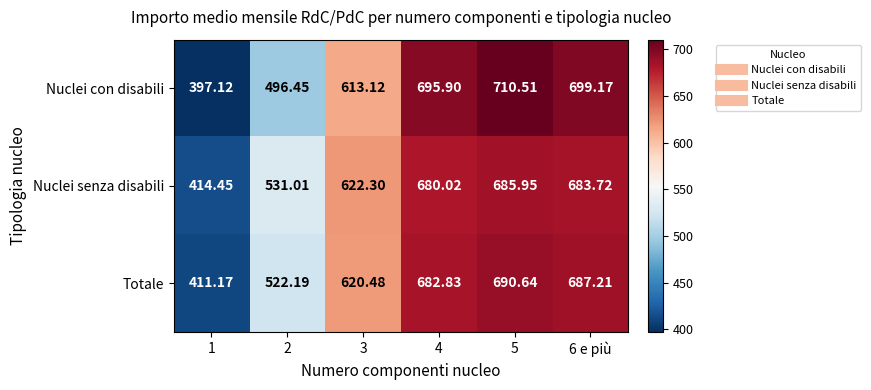

Which series has the widest spread of values?

Nuclei con disabili